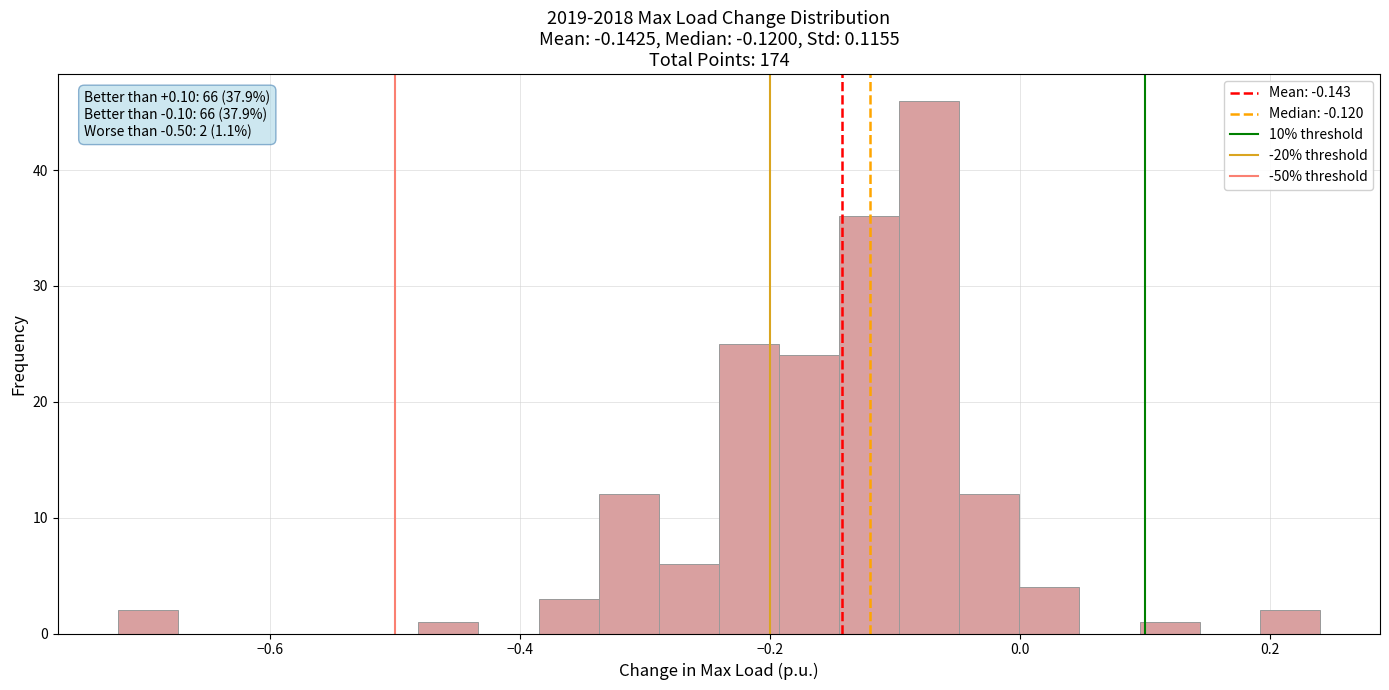

Around what value on the x-axis is the tallest bar? Give the approximate position of its centre, as read against the axis.

-0.08